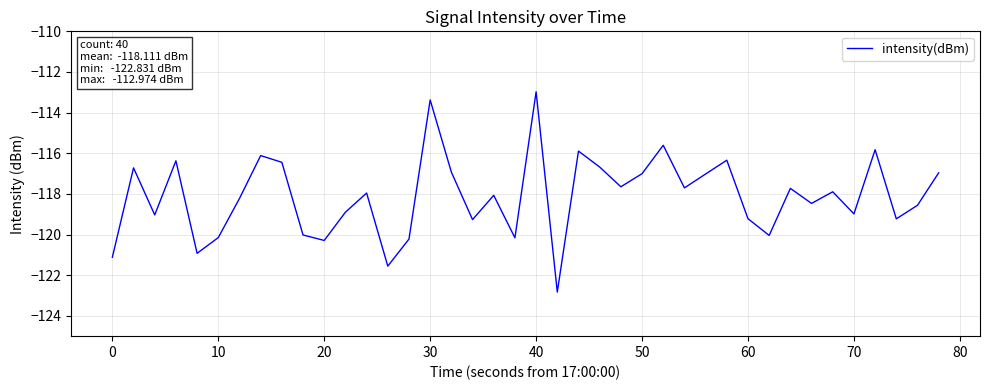

What is the difference between the maximum and minimum values?

9.9